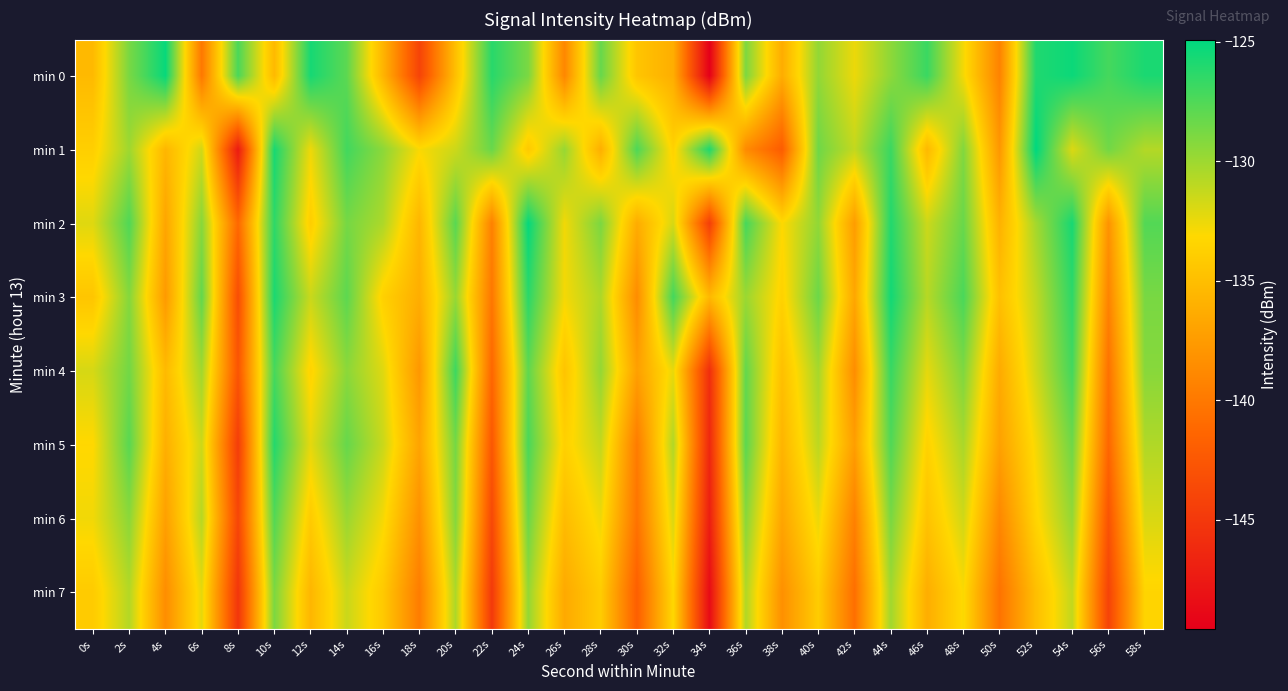

What is the difference between the highest and lowest values at 46s?

9.4